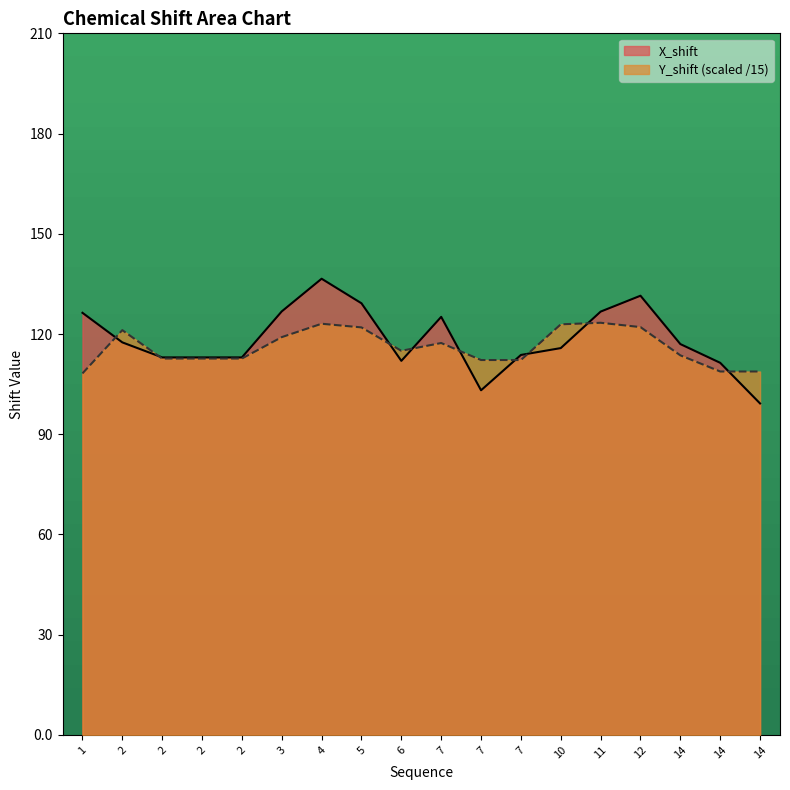

List the series in order of their overall mean, lowest first.

Y_shift (scaled /15), X_shift